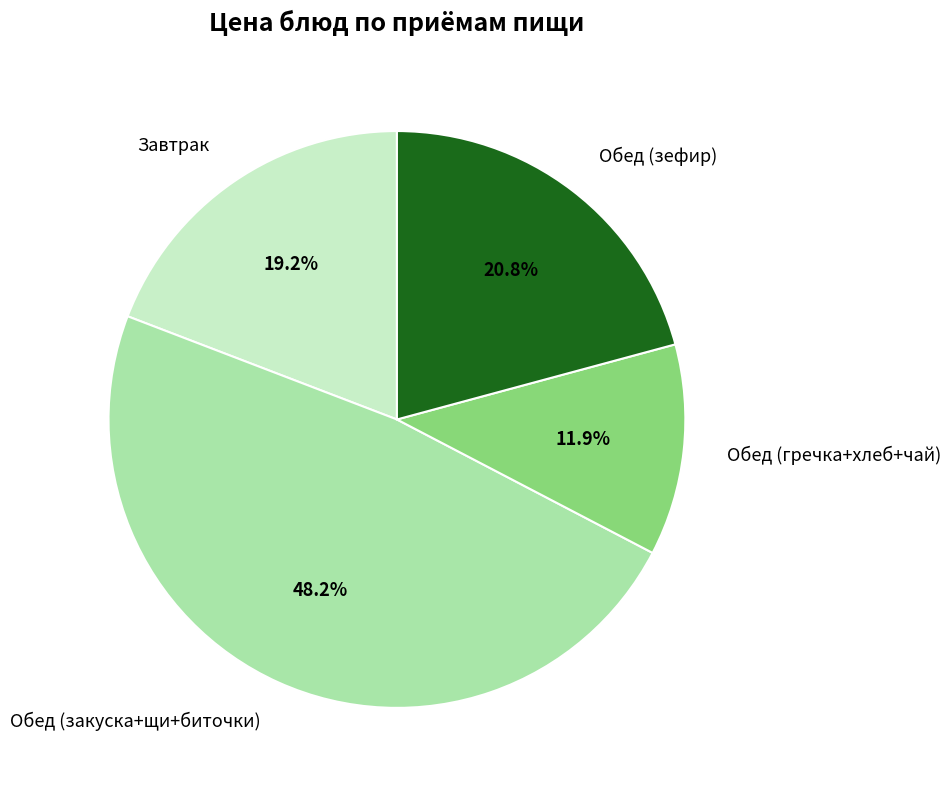

How much of the chart is everything except Обед (зефир)?

79.2%